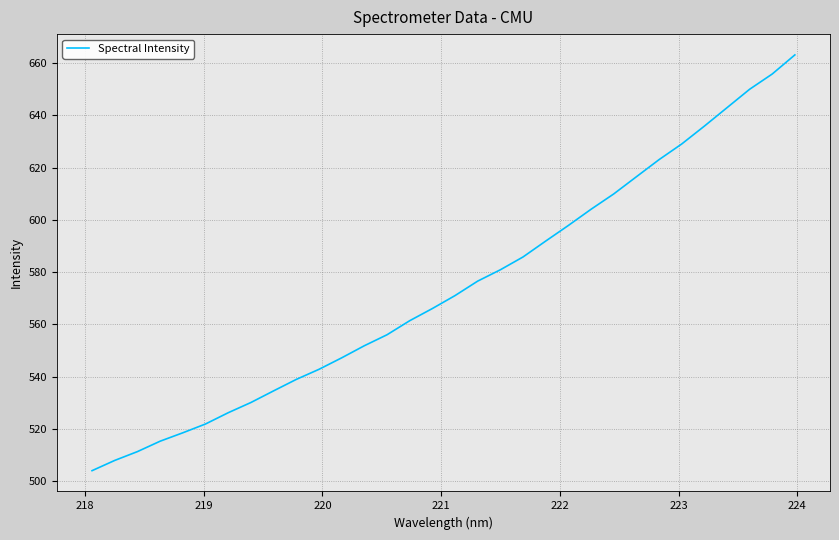

Reading left to right, list all the values displayed in this chart.

504.1	508.0	511.4	515.4	518.6	521.9	526.2	530.1	534.6	539.0	542.8	547.2	551.9	556.1	561.4	566.1	571.0	576.6	580.9	585.8	591.9	597.9	604.0	609.9	616.5	623.0	629.0	635.8	642.9	649.9	655.8	663.1